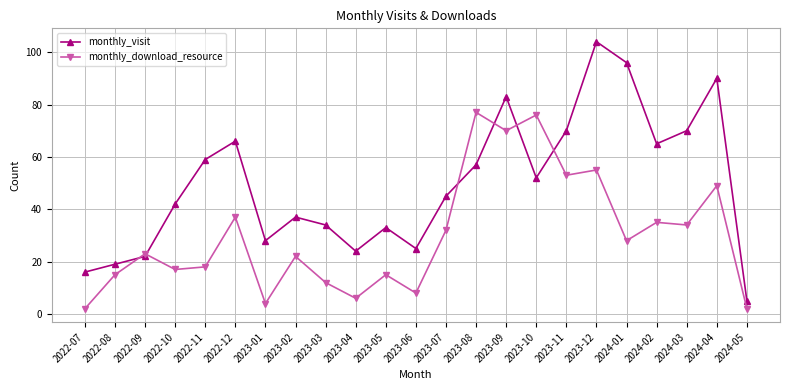

The value of monthly_download_resource at 2023-09 is 70. True or false?

True